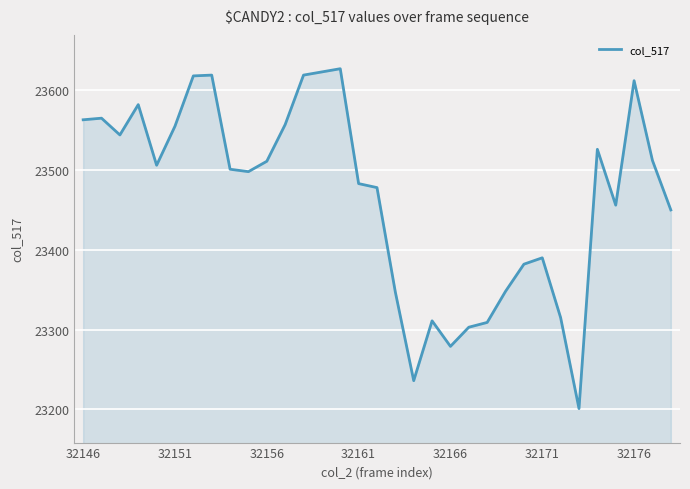

What is the difference between the maximum and minimum values?

426